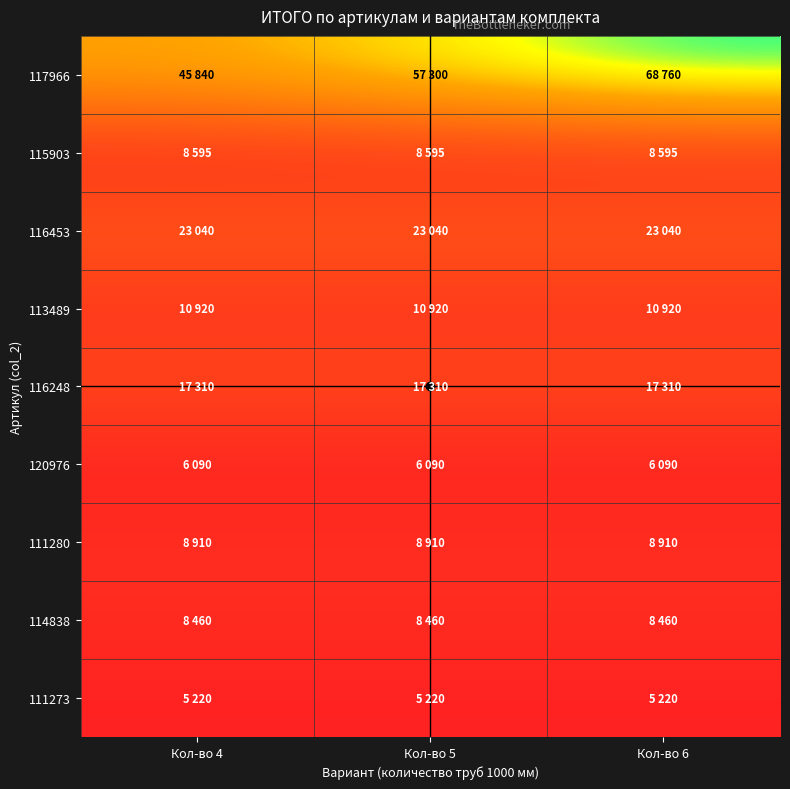

What is the total value across all series at Кол-во 6?

157305